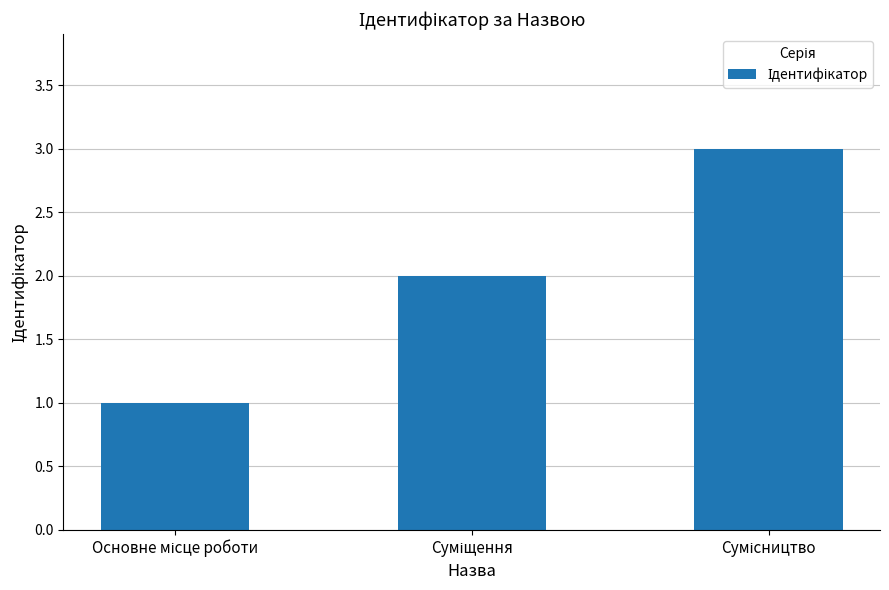

How many data points are less than 2?

1